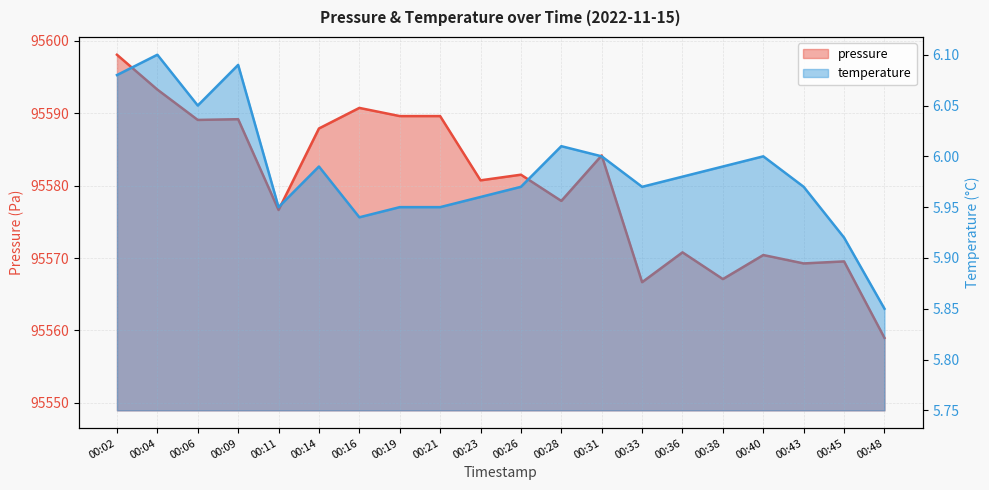

What is the smallest value displayed?

5.8